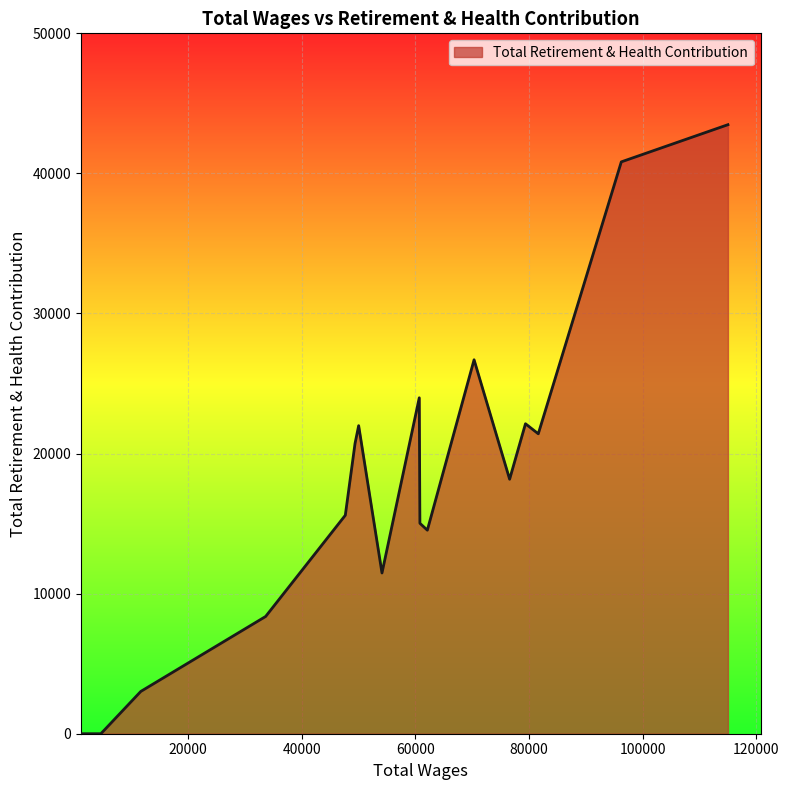

What is the maximum value shown in the chart?

43479